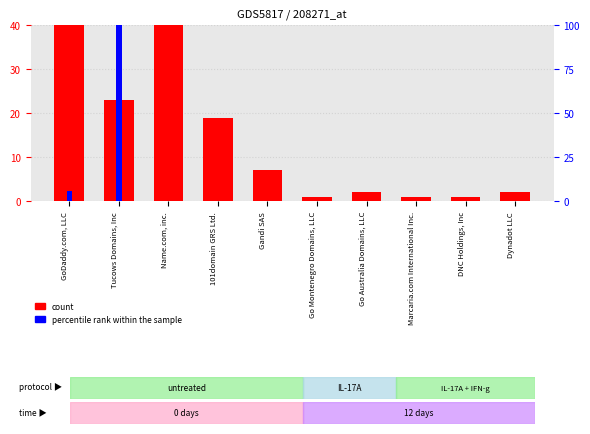

Reading left to right, what are all the values shown in this chart?

count: 162.0	23.0	82.0	19.0	7.0	1.0	2.0	1.0	1.0	2.0
percentile rank within the sample: 2.4	40.0	0.0	0.0	0.0	0.0	0.0	0.0	0.0	0.0